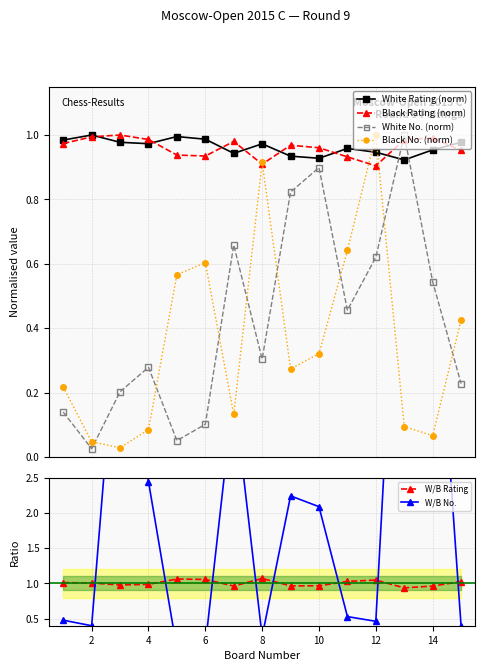

How many interior local peaks does the White No. (norm) series have?

4